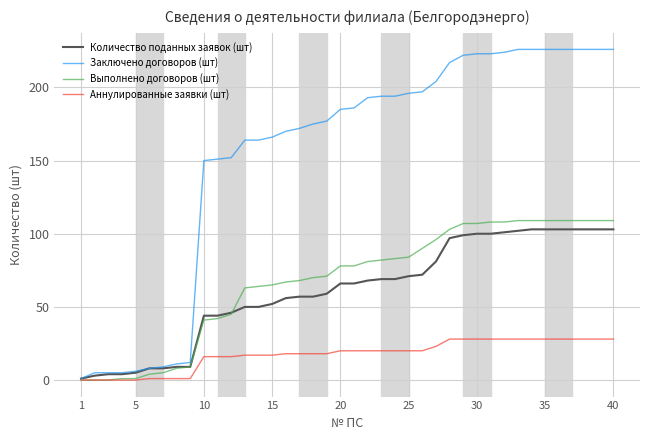

Which series has the largest range (max minus min)?

Заключено договоров (шт)